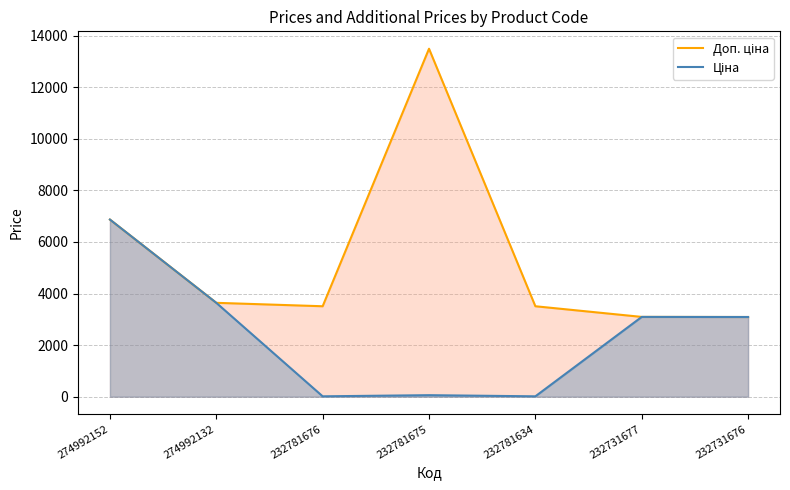

At which label does Доп. ціна first exceed 3508?

274992152